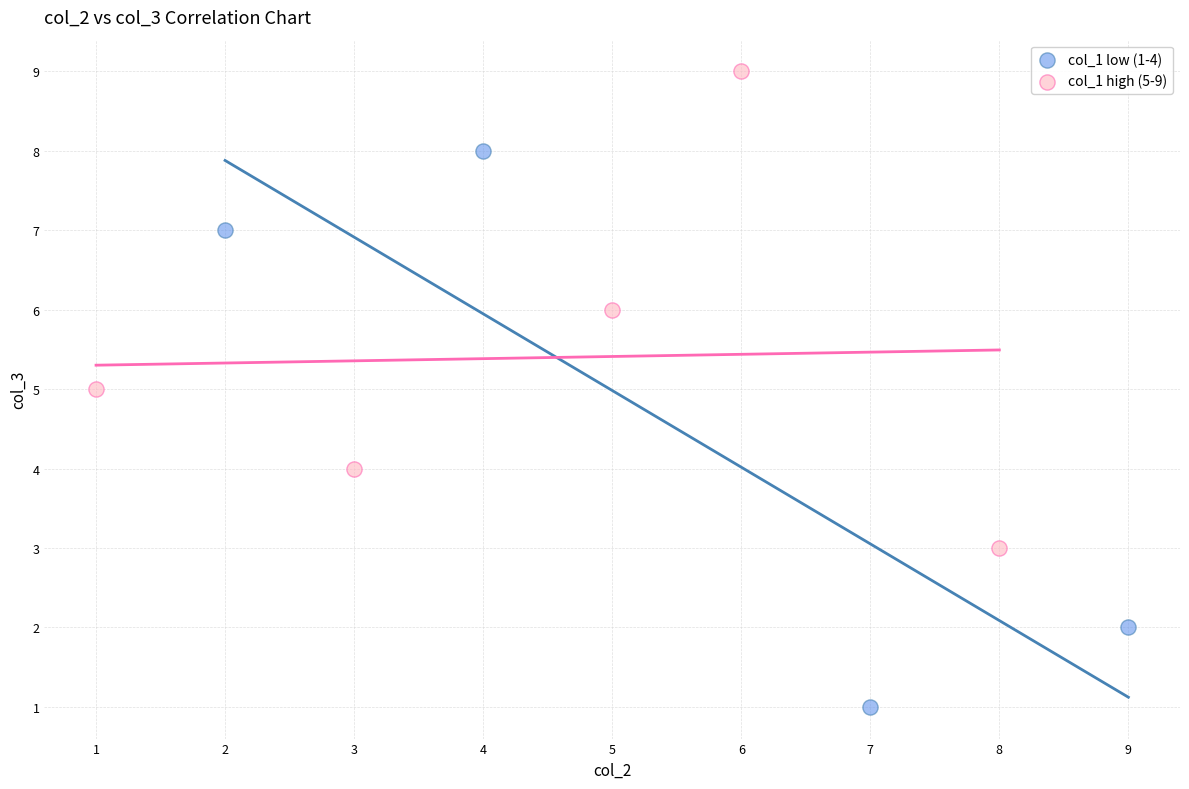

Which series has the widest spread of Y values?

col_1 low (1-4)